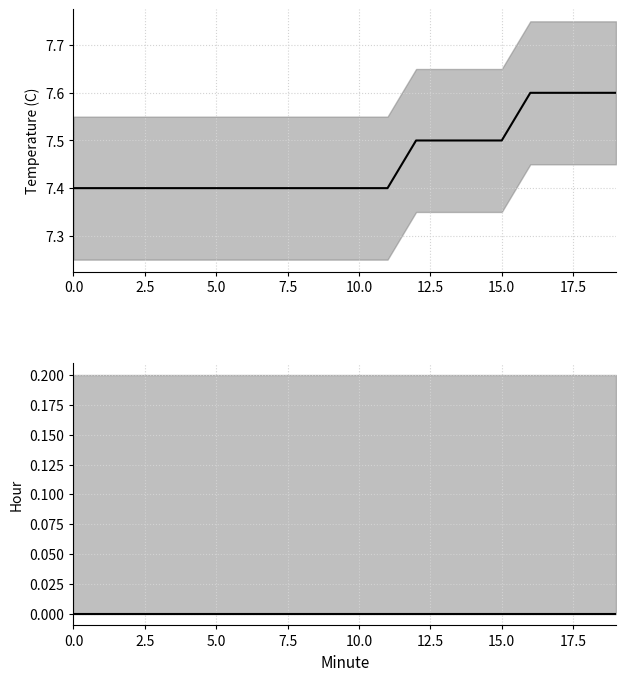

Count the Temperature values in the range 7 to 8.

20